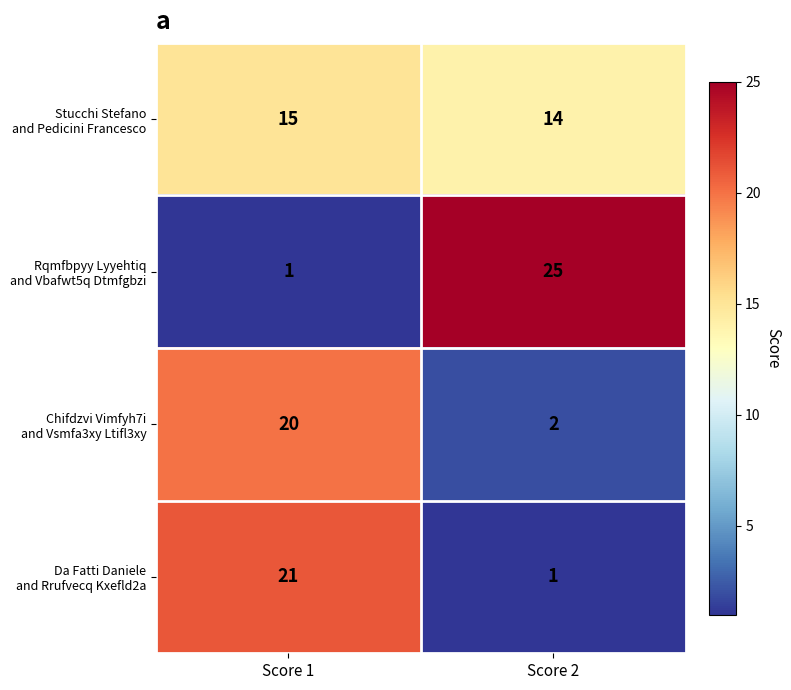

What is the total value across all series at Score 2?

42